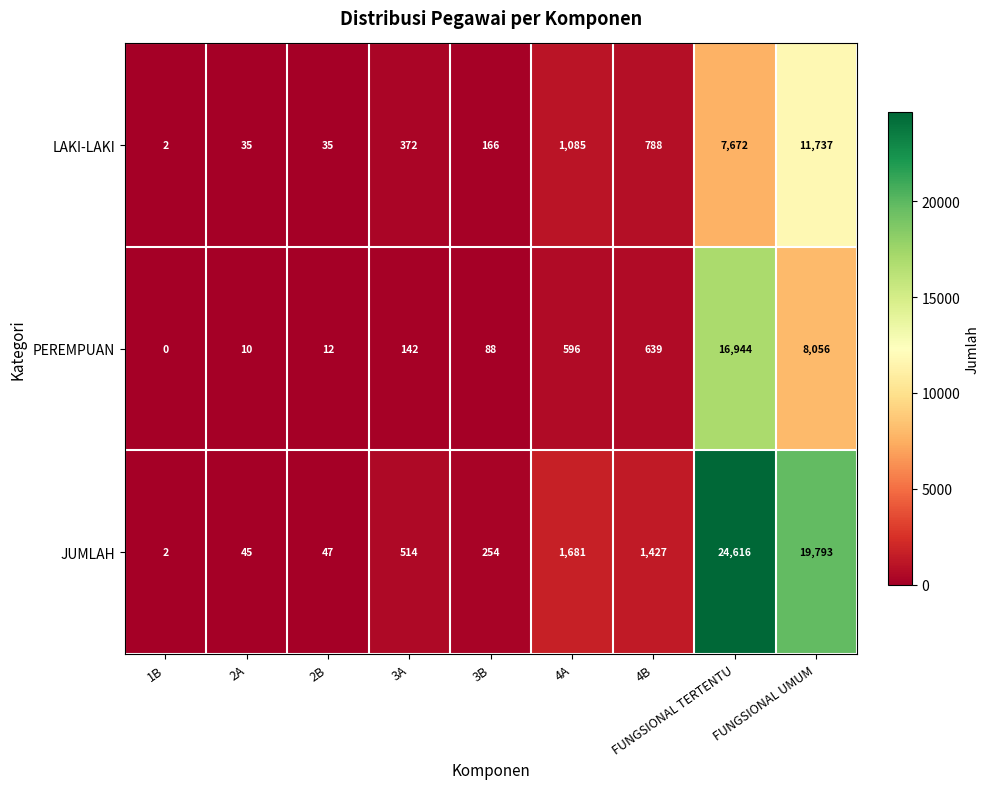

How many series are shown in this chart?

3